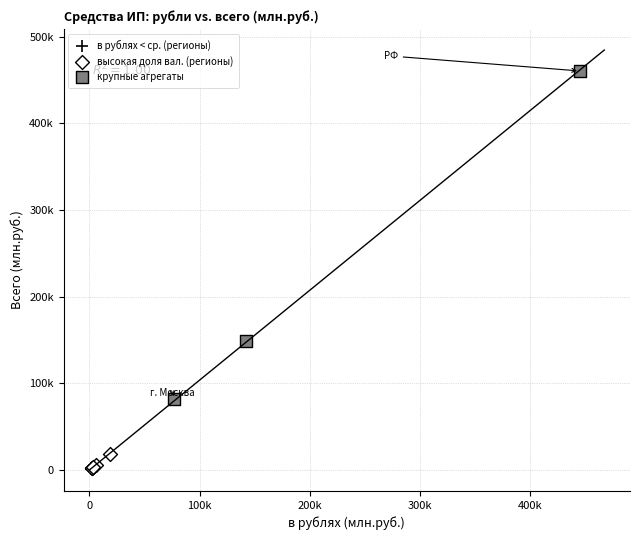

Which series has the widest spread of Y values?

крупные агрегаты